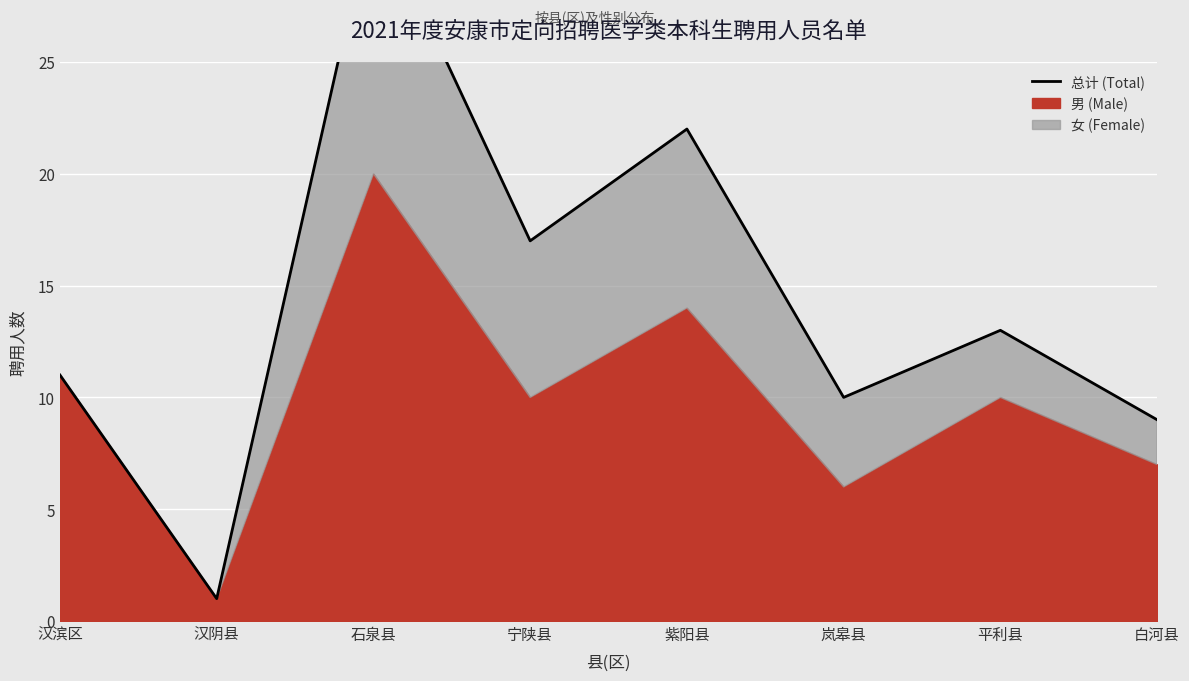

What is the difference between the values at 平利县 and 宁陕县?

4